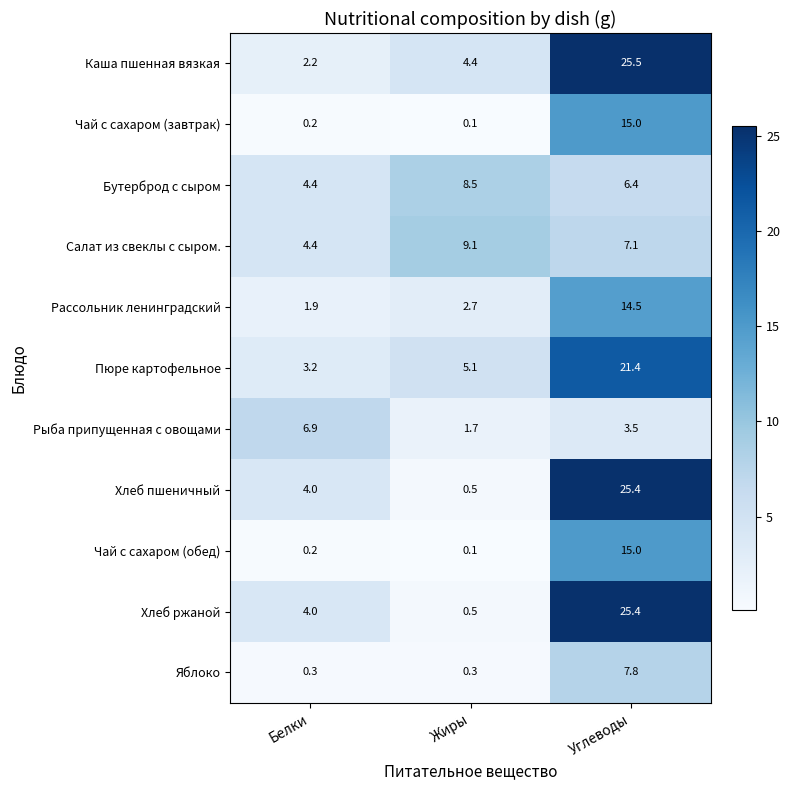

What is the difference between the highest and lowest values at Углеводы?

22.0